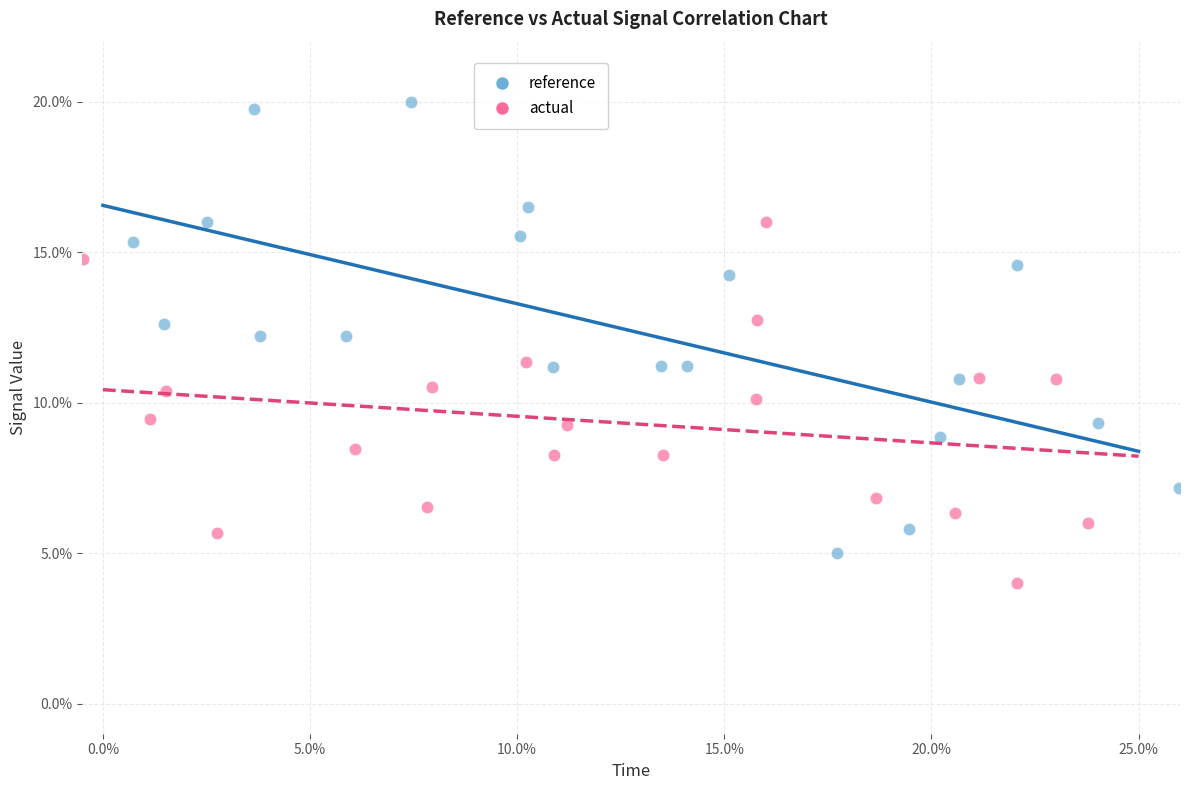

Which series has the largest Y range (max minus min)?

reference